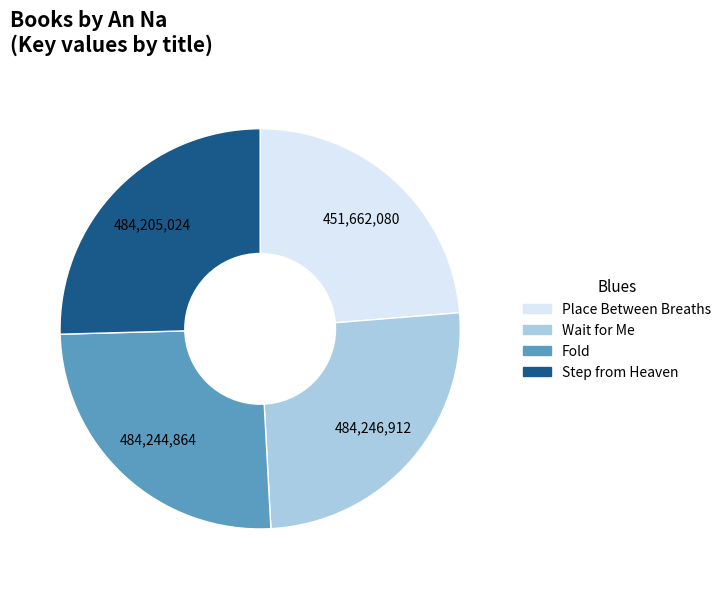

Does any single category account for the majority?

No